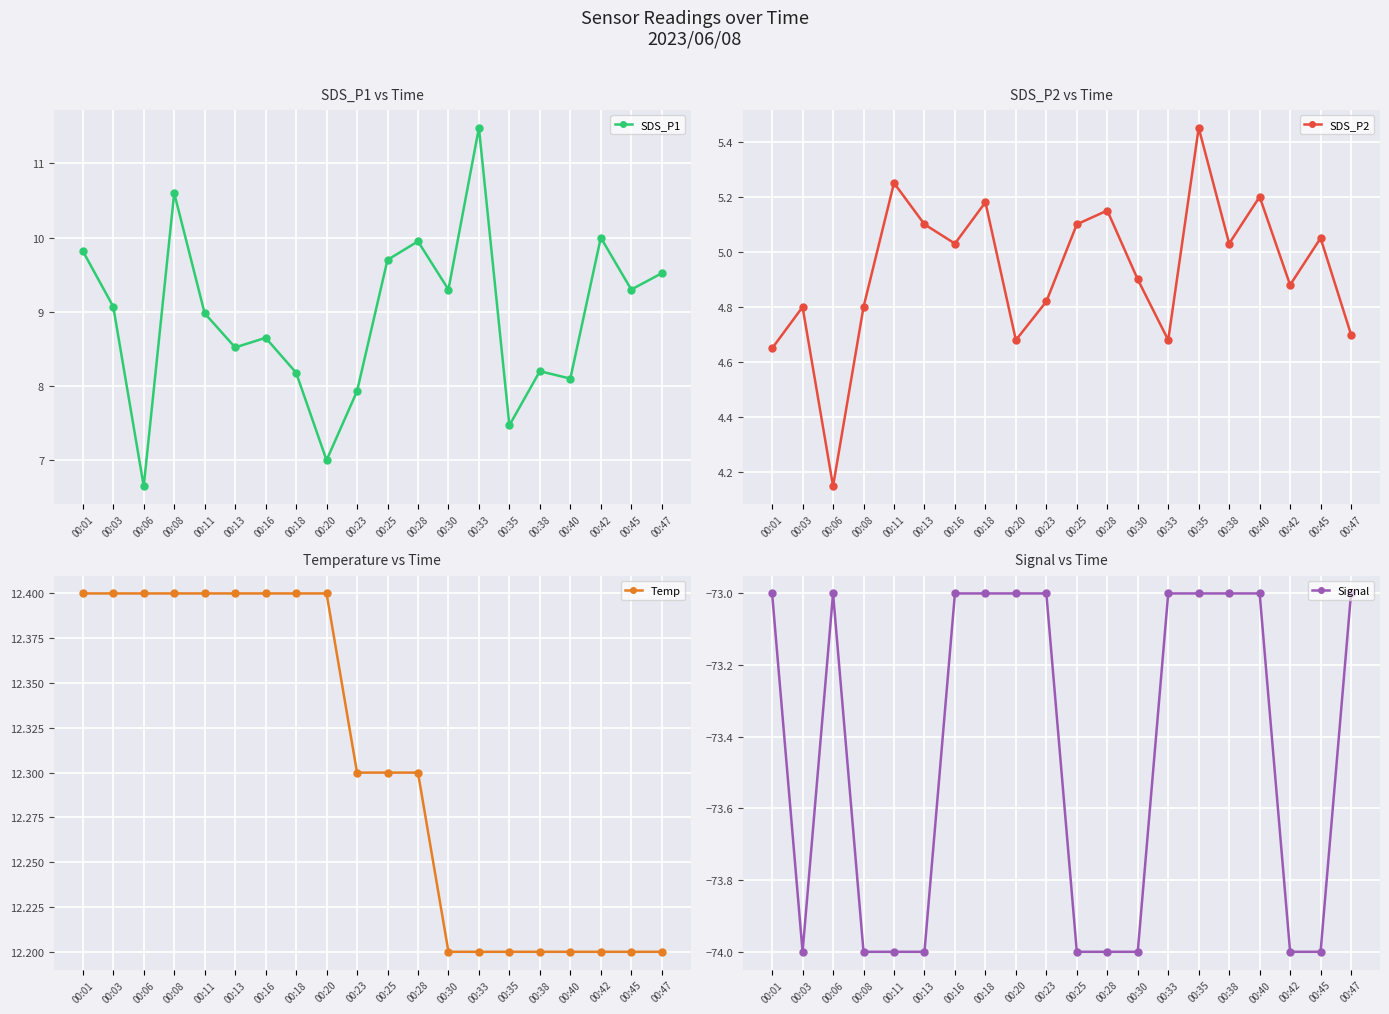

What is the maximum value for SDS_P1?

11.5